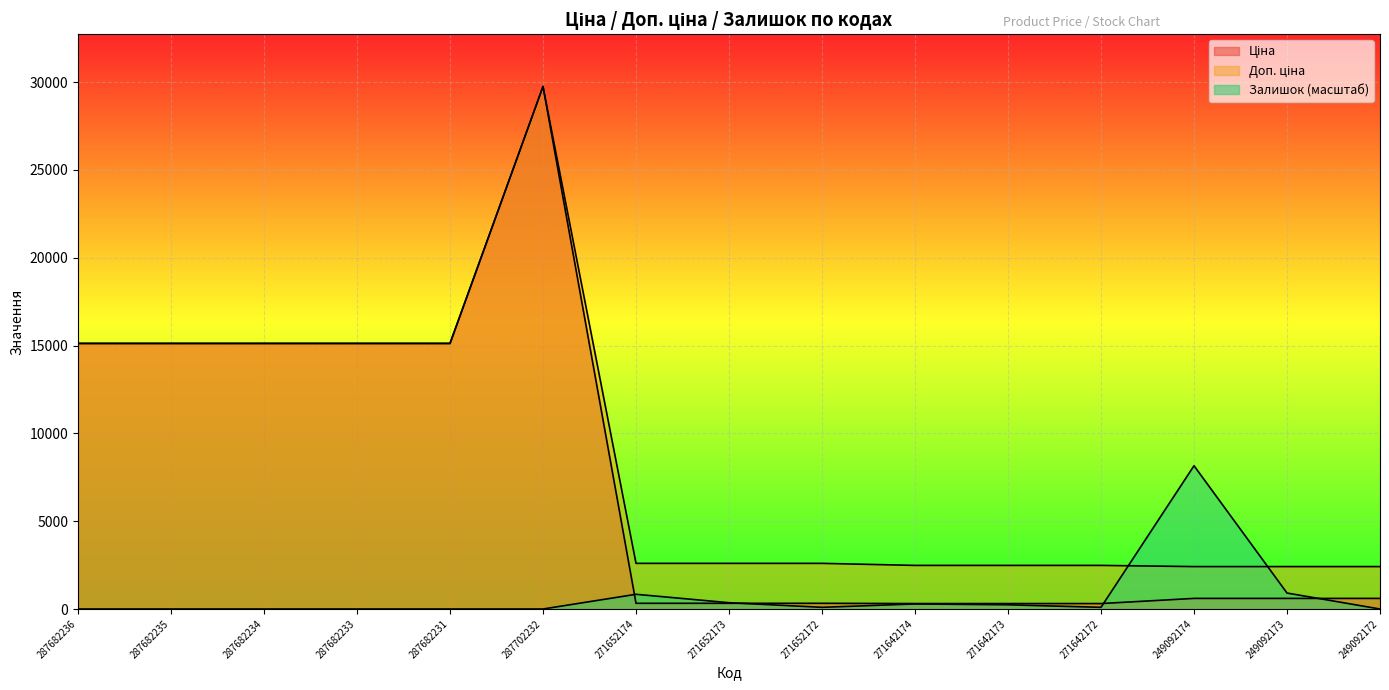

Reading right to left, list all the values displayed in this chart.

Ціна: 249092172=603.7	249092173=603.7	249092174=603.7	271642172=310.3	271642173=310.3	271642174=310.3	271652172=324.8	271652173=324.8	271652174=324.8	287702232=29747.2	287682231=15120.0	287682233=15120.0	287682234=15120.0	287682235=15120.0	287682236=15120.0
Доп. ціна: 249092172=2414.8	249092173=2414.8	249092174=2414.8	271642172=2482.4	271642173=2482.4	271642174=2482.4	271652172=2598.3	271652173=2598.3	271652174=2598.3	287702232=29747.2	287682231=15120.0	287682233=15120.0	287682234=15120.0	287682235=15120.0	287682236=15120.0
Залишок: 249092172=0.0	249092173=908.9	249092174=8156.6	271642172=95.7	271642173=239.2	271642174=287.0	271652172=95.7	271652173=358.8	271652174=837.2	287702232=0.0	287682231=0.0	287682233=0.0	287682234=0.0	287682235=0.0	287682236=0.0